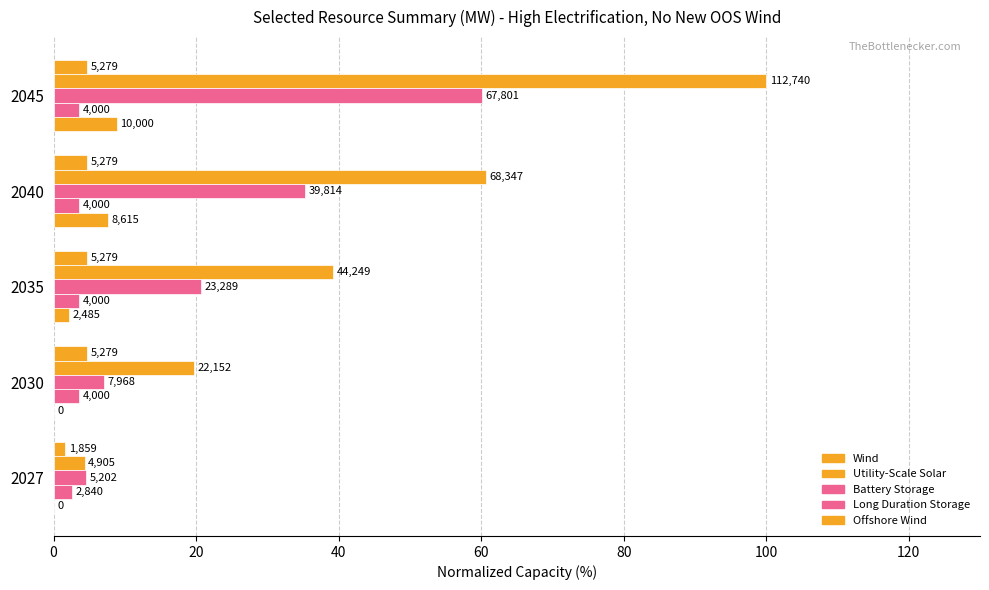

What is the greatest value displayed?

100.0